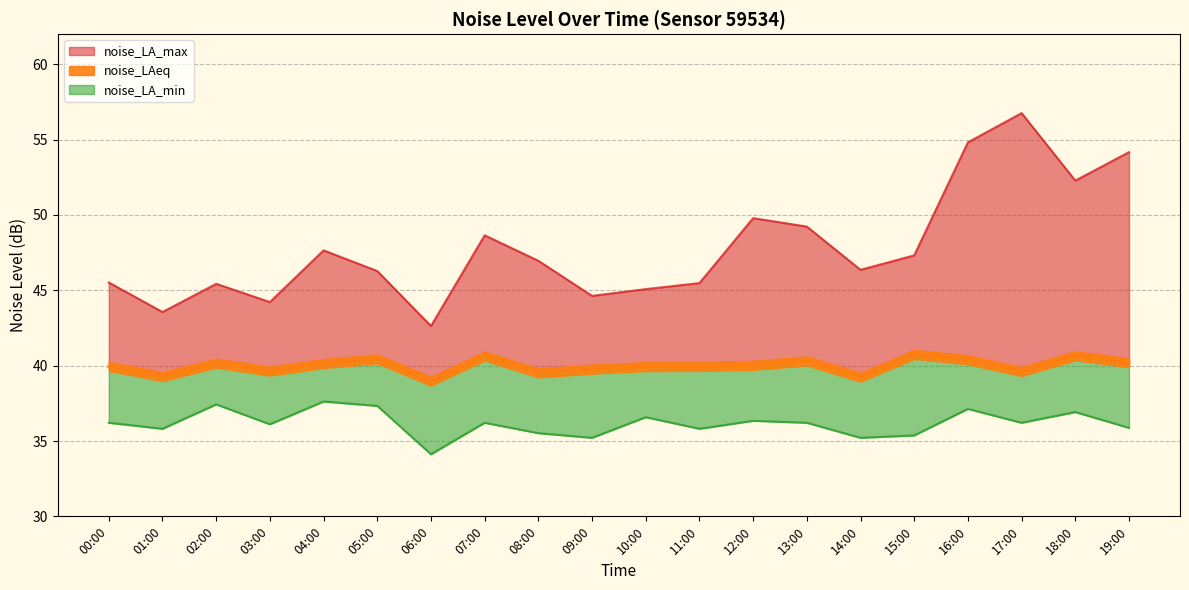

How many values in the noise_LA_max series are below 46?

8